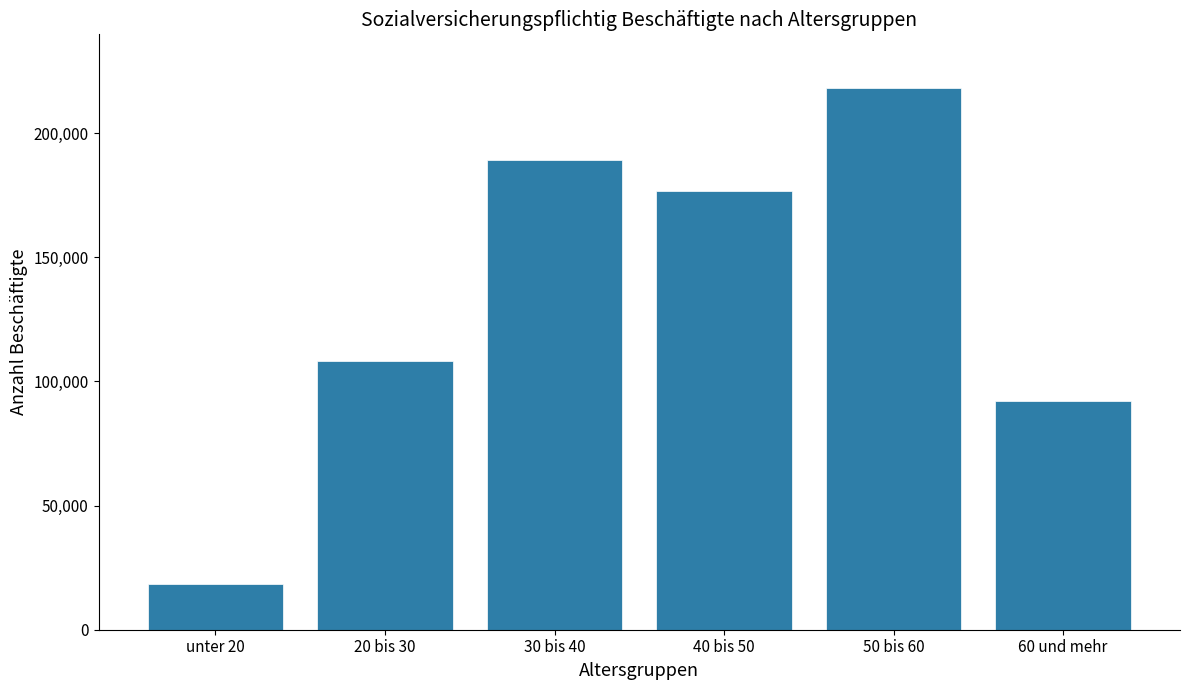

Reading right to left, what are all the values shown in this chart?

92197	218014	176896	189280	108407	18501